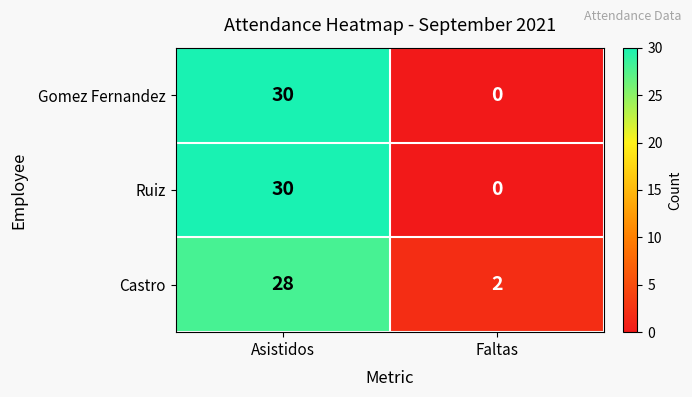

The Ruiz series shows 0 at Faltas. True or false?

True